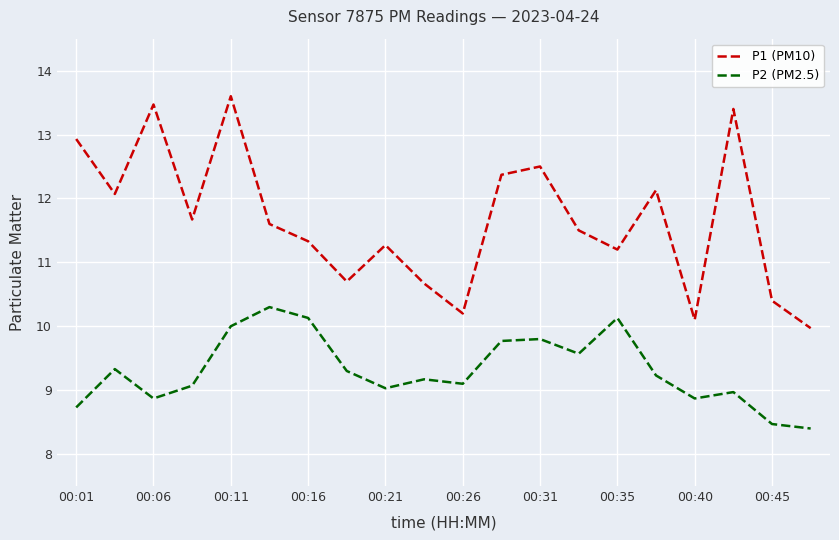

Rank the series by their average value, from highest to lowest.

P1 (PM10), P2 (PM2.5)